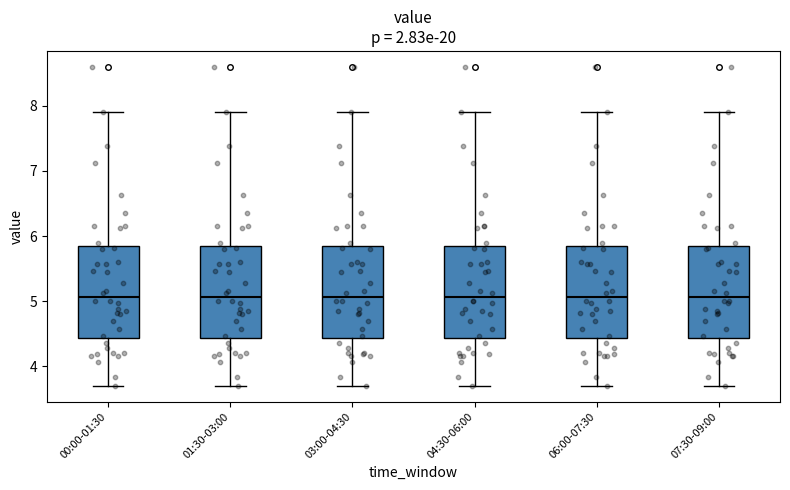

Reading left to right, transcribe this box plot: for each box, give where its median line is, the range the box spans, and where its two whiskers end, as read against the y-axis. The values are not printed on the chart, so give them approximately, as read against the axis.

00:00-01:30: median 5.1, box 4.4 to 5.8, whiskers 3.7 to 7.9
01:30-03:00: median 5.1, box 4.4 to 5.8, whiskers 3.7 to 7.9
03:00-04:30: median 5.1, box 4.4 to 5.8, whiskers 3.7 to 7.9
04:30-06:00: median 5.1, box 4.4 to 5.8, whiskers 3.7 to 7.9
06:00-07:30: median 5.1, box 4.4 to 5.8, whiskers 3.7 to 7.9
07:30-09:00: median 5.1, box 4.4 to 5.8, whiskers 3.7 to 7.9